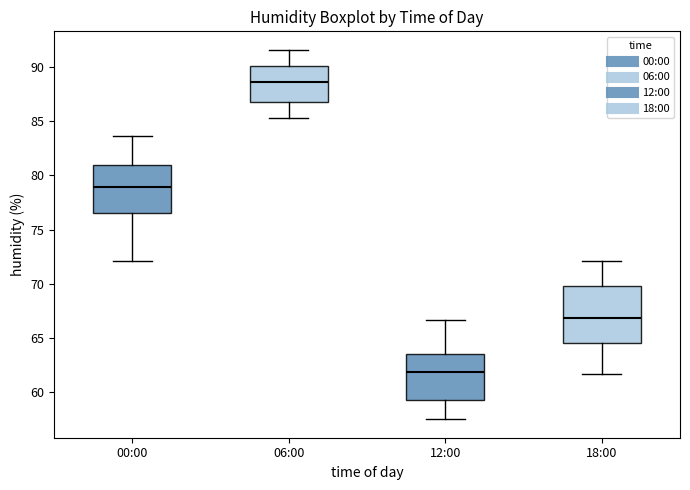

Which box's median line is the highest?

06:00